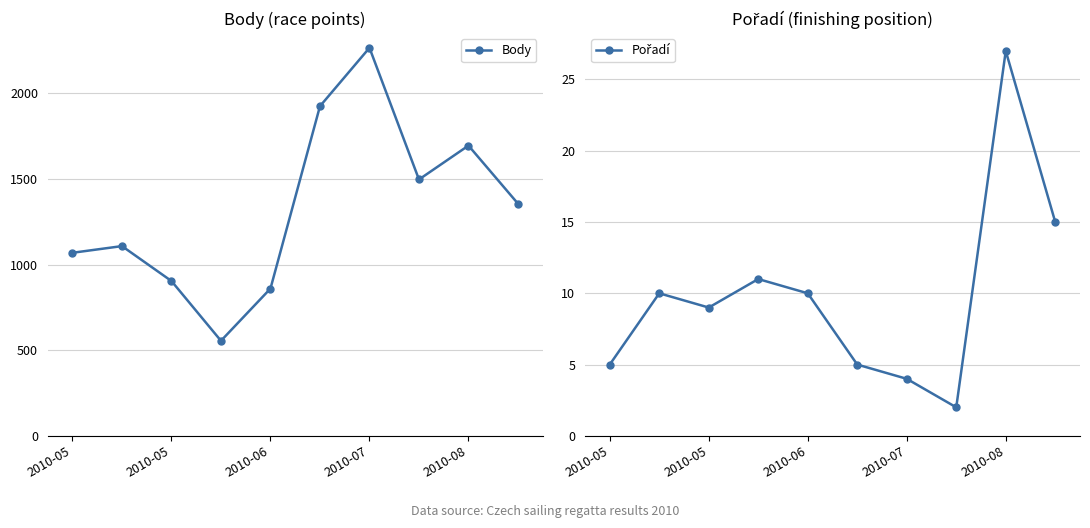

How many lines are shown in the chart?

2